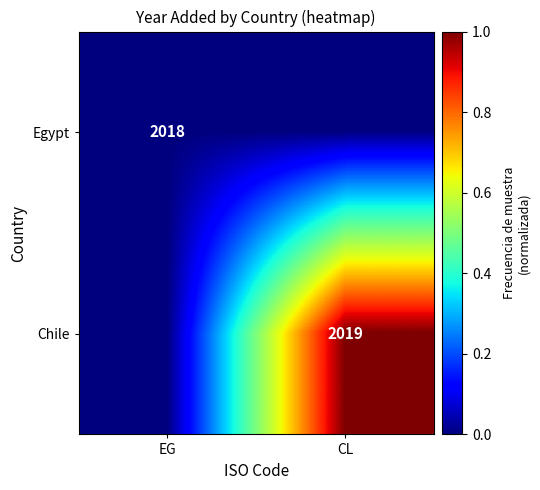

The Egypt series shows 3451 at EG. True or false?

False